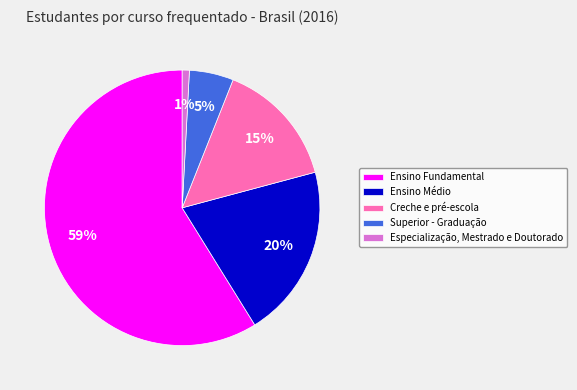

Which slice represents more than half of the pie?

Ensino Fundamental